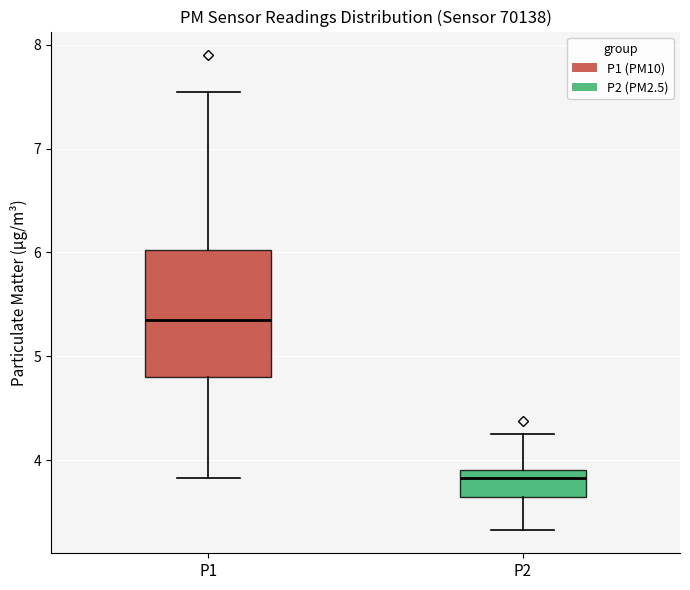

Reading left to right, read every box against the y-axis: the position of its median line, the range the box covers, and the ends of its whiskers. The values are not printed on the chart, so give them approximately, as read against the axis.

P1: median 5.4, box 4.8 to 6.0, whiskers 3.8 to 7.6
P2: median 3.8, box 3.6 to 3.9, whiskers 3.3 to 4.3